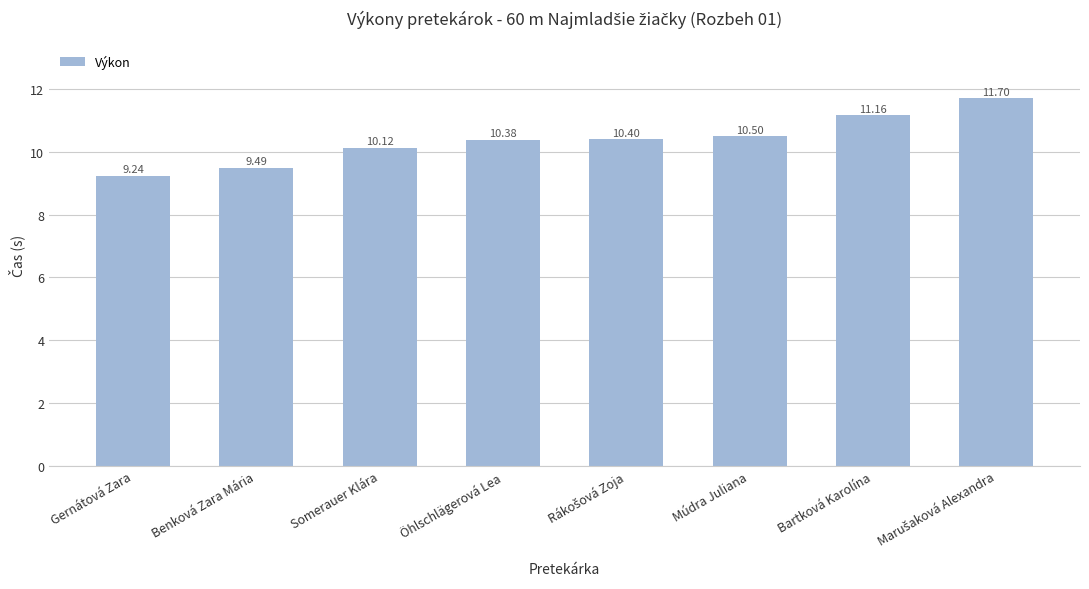

Are the bars grouped side by side (vs. stacked)?

No